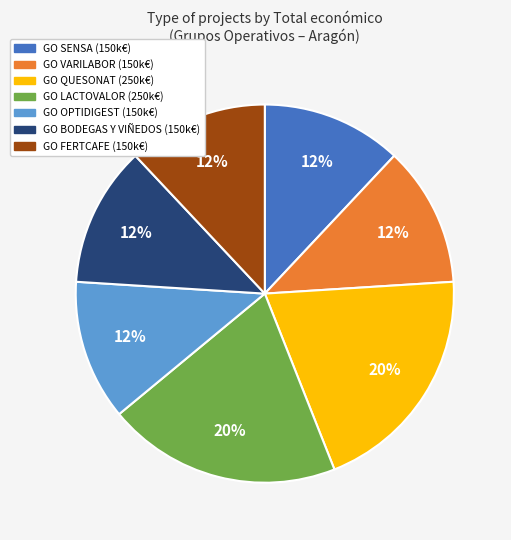

The GO FERTCAFE slice represents 18% of the pie. True or false?

False